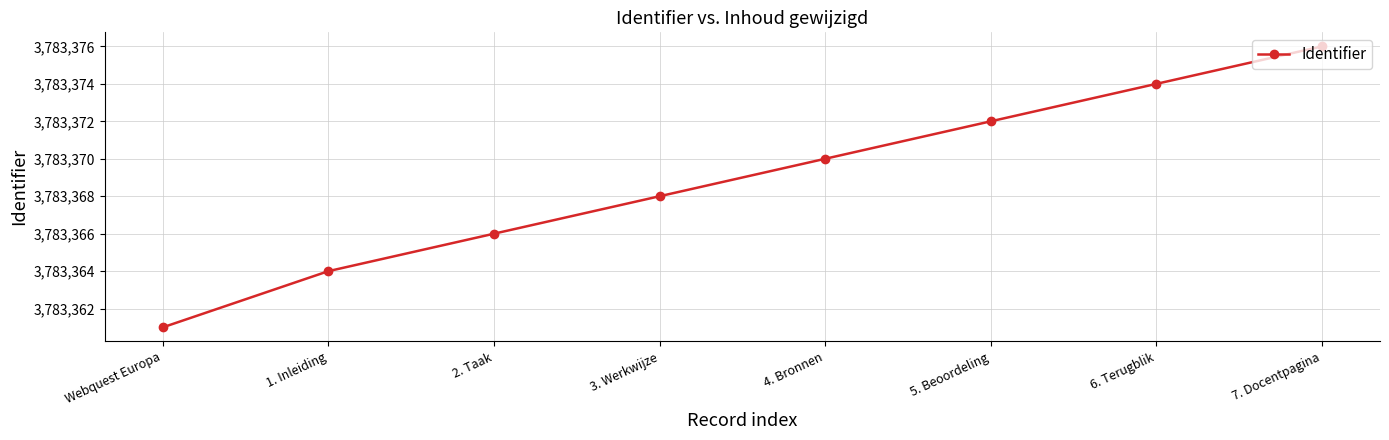

What position from the right is 4. Bronnen?

4